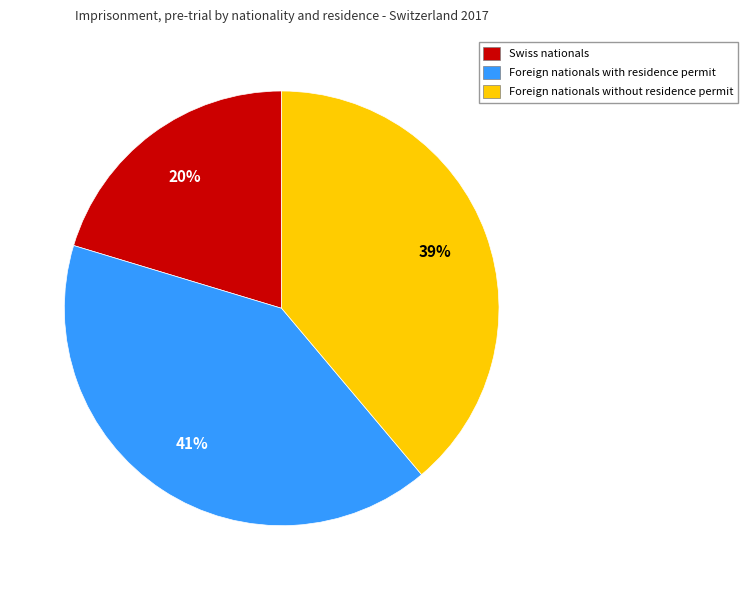

Combined, do Foreign nationals with residence permit and Swiss nationals account for over 50%?

Yes